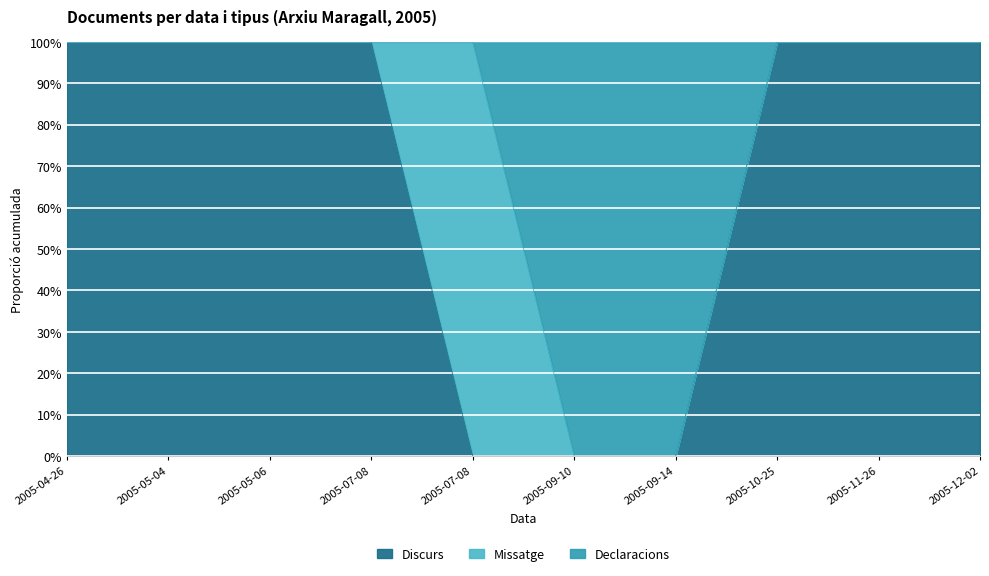

What is the difference between the maximum and minimum values in the Discurs series?

100